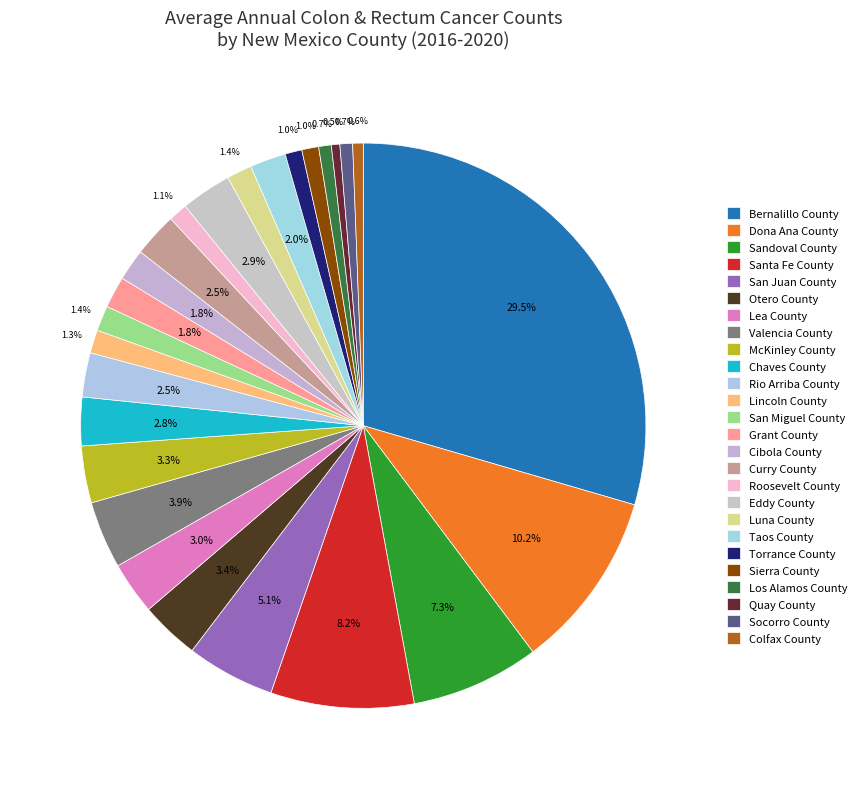

Combined, do Sandoval County and Socorro County account for over 50%?

No